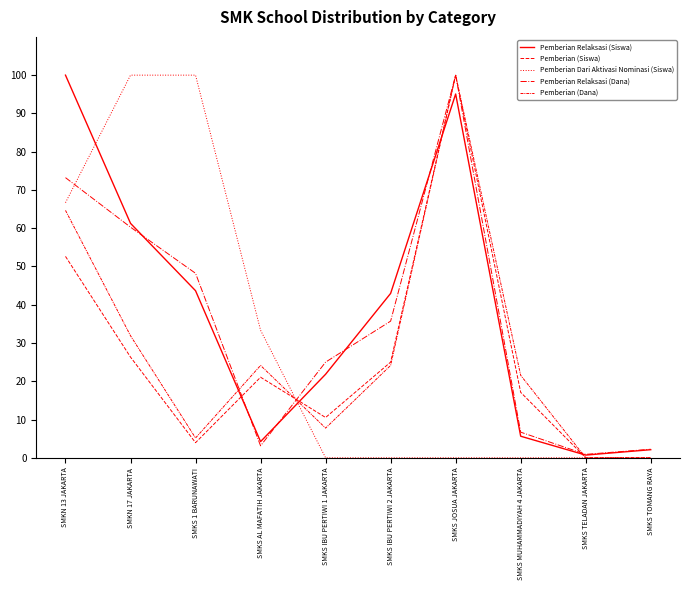

How many lines are shown in the chart?

5